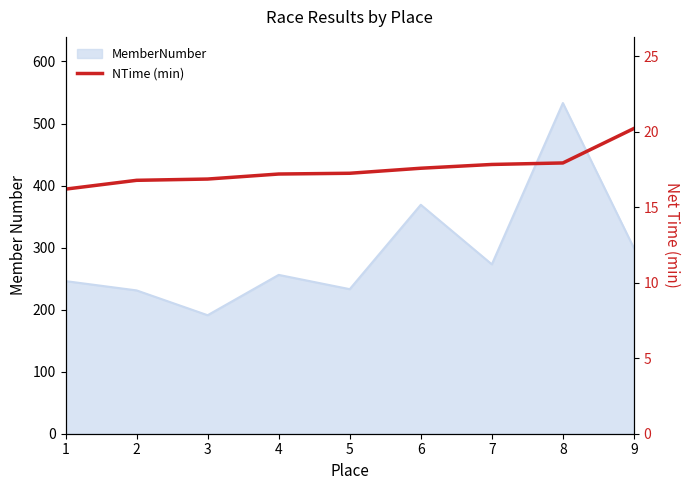

Is it true that the value at 8 is 17.9?

True